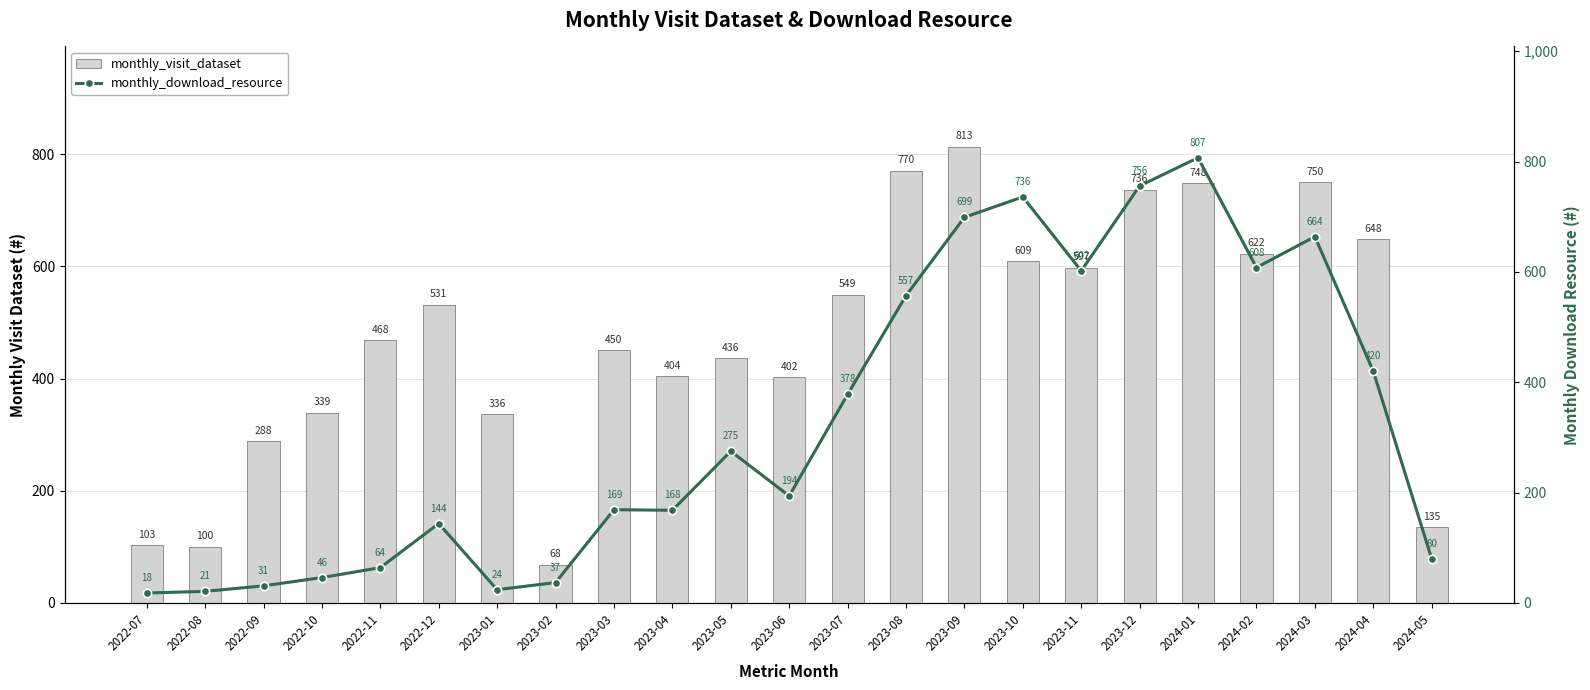

What is the label of the 17th bar from the right?

2023-01